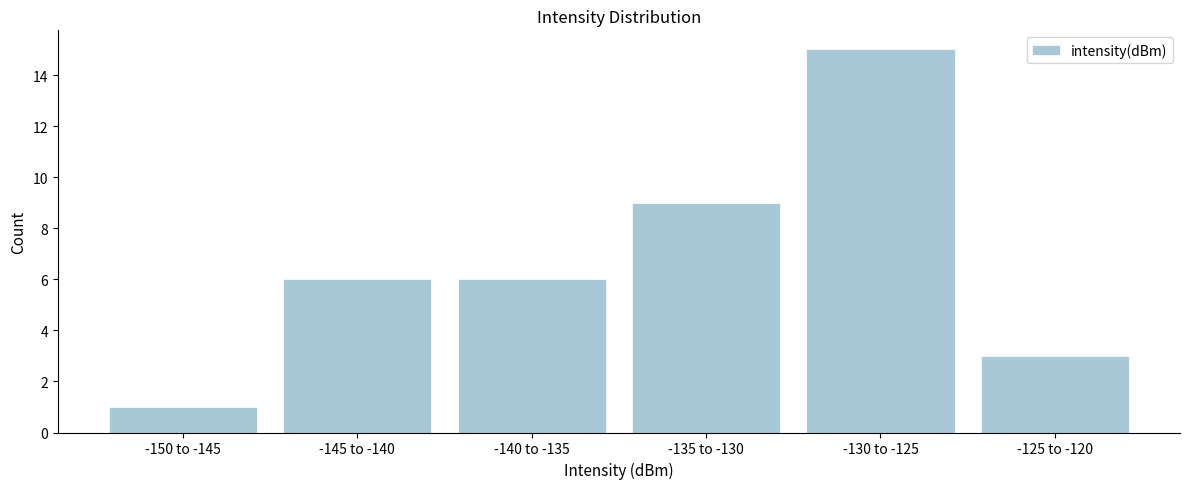

Reading left to right, transcribe all the data shown in this chart.

-150 to -145=1	-145 to -140=6	-140 to -135=6	-135 to -130=9	-130 to -125=15	-125 to -120=3